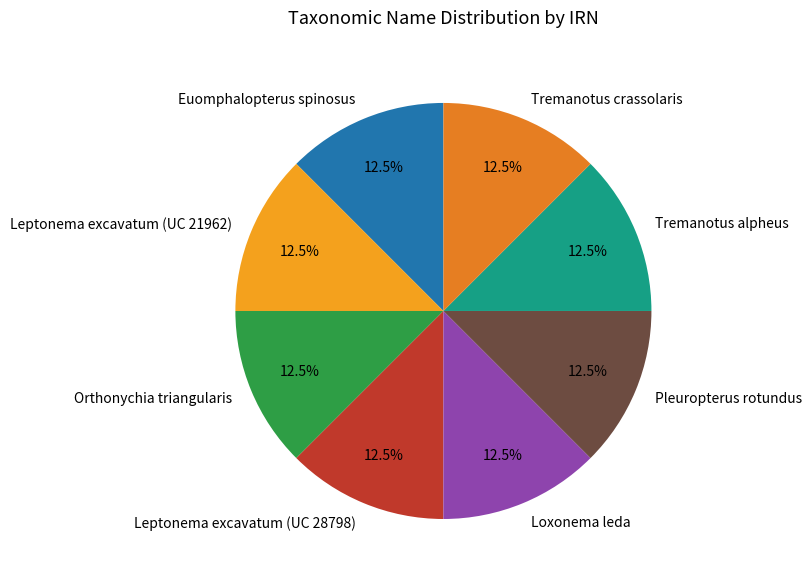

What portion of the pie excludes Loxonema leda?

87.5%